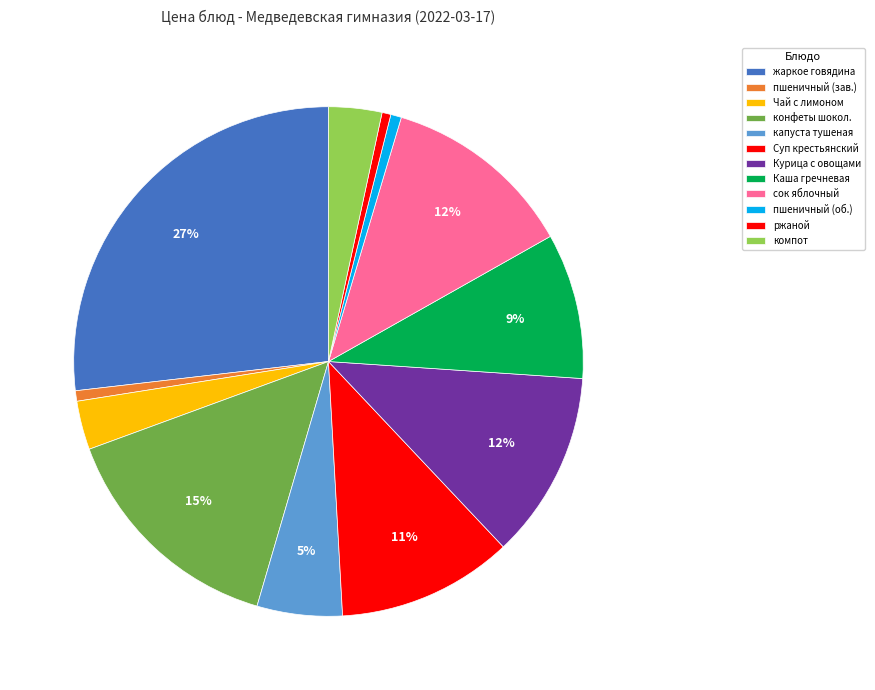

Which category has the smallest portion of the pie?

ржаной